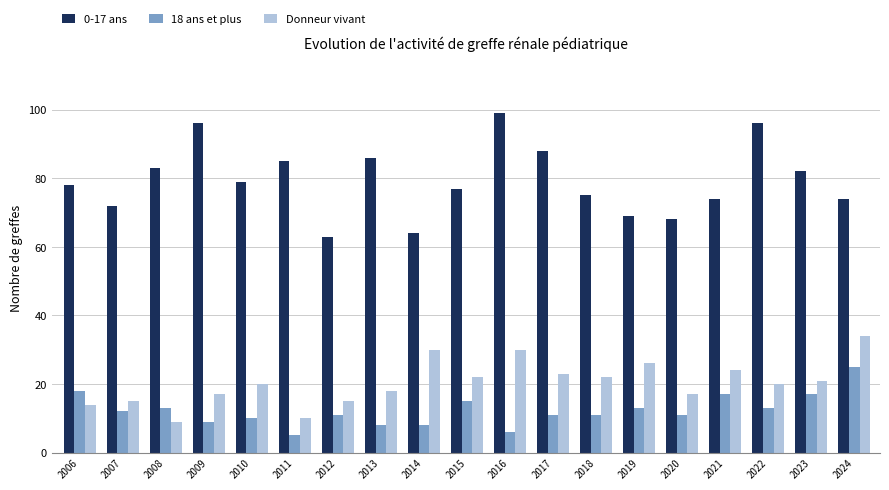

What value does the Donneur vivant series have at 2013, to the nearest 5?

20